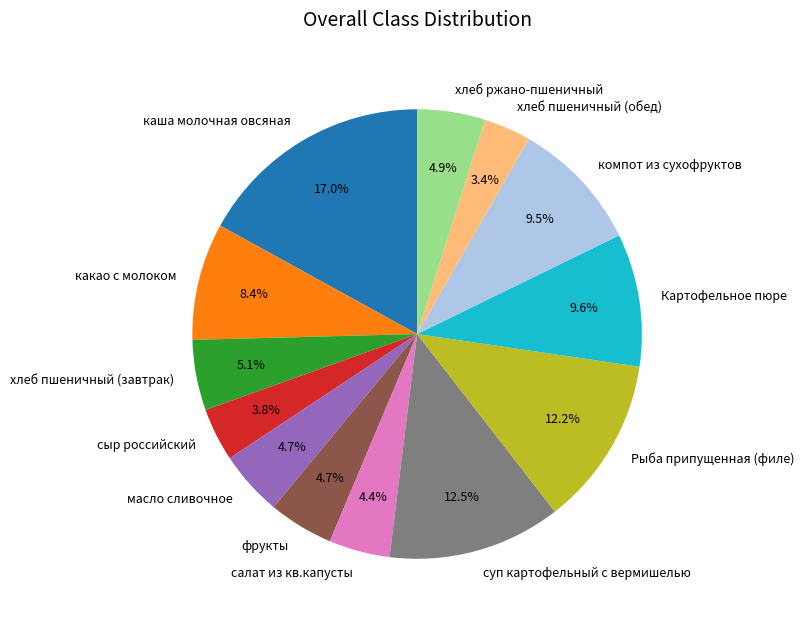

To the nearest percent, what is the average slice percentage?

8%